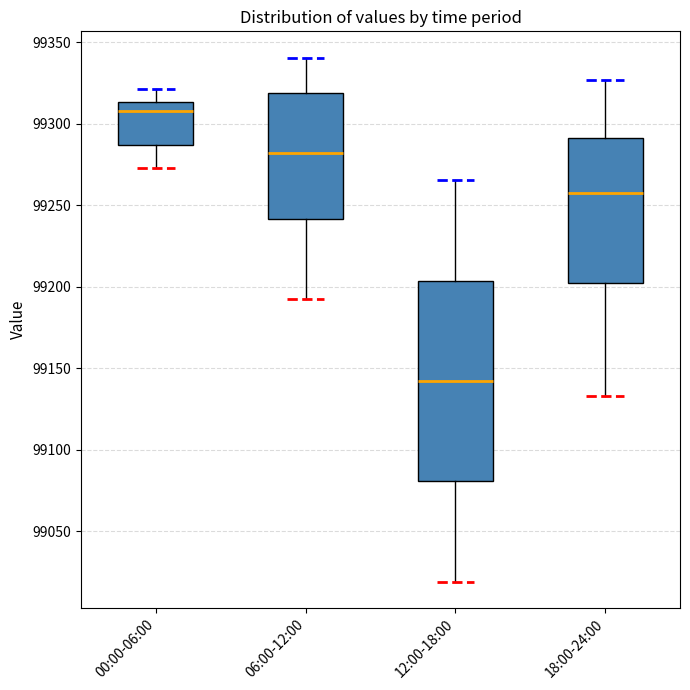

Reading left to right, read every box against the y-axis: the position of its median line, the range the box covers, and the ends of its whiskers. The values are not printed on the chart, so give them approximately, as read against the axis.

00:00-06:00: median 99310, box 99285 to 99315, whiskers 99275 to 99320
06:00-12:00: median 99280, box 99240 to 99320, whiskers 99190 to 99340
12:00-18:00: median 99140, box 99080 to 99205, whiskers 99020 to 99265
18:00-24:00: median 99260, box 99205 to 99290, whiskers 99135 to 99325